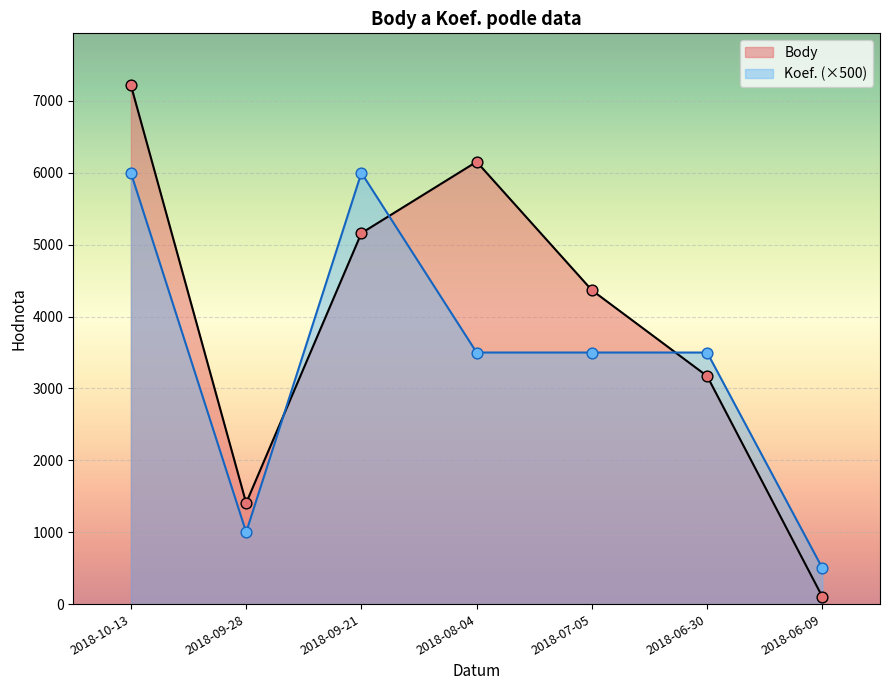

What is the total value across all series at 2018-09-28?

2406